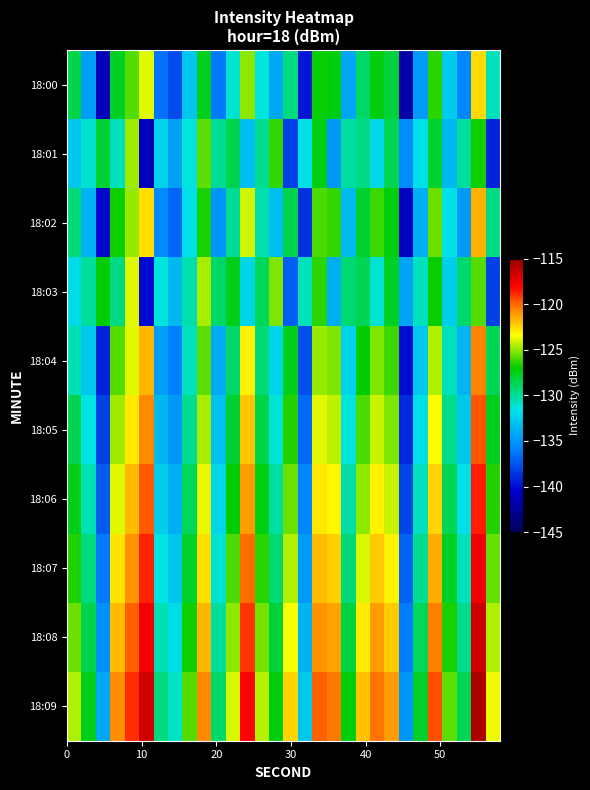

Which series has the largest total across all categories?

18:09